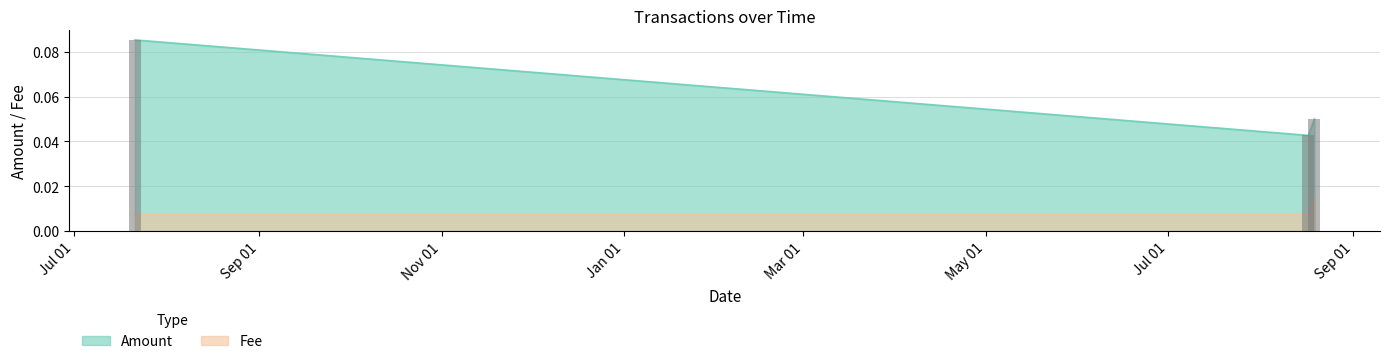

True or false: Amount has a value of 0.1 at 2019-07-21 09:56:47.

False